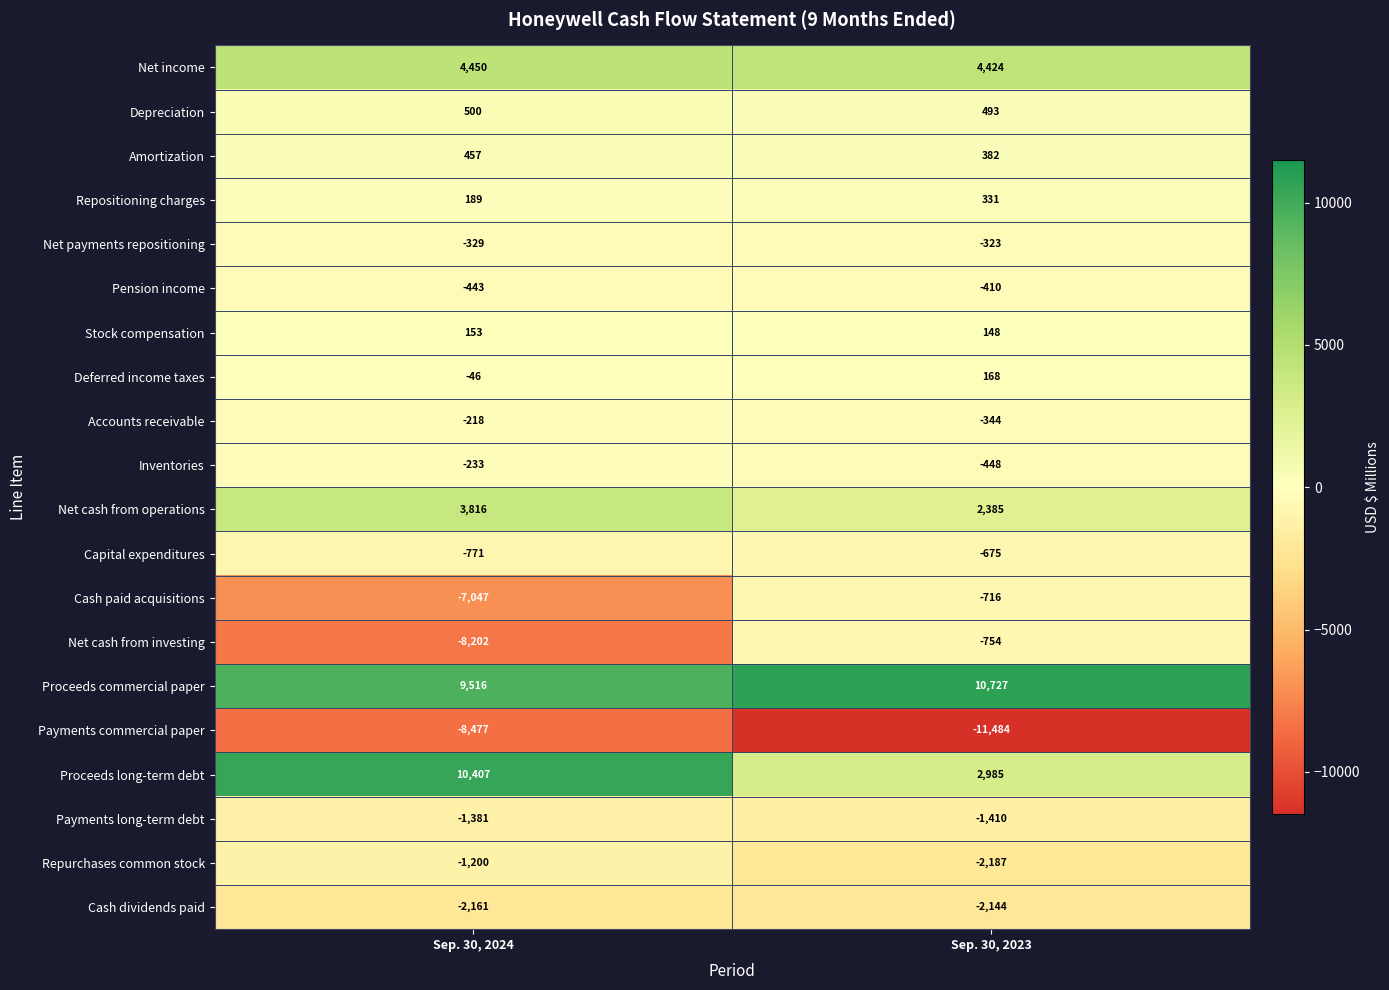

Which series changed the most between Sep. 30, 2024 and Sep. 30, 2023?

Net cash from investing